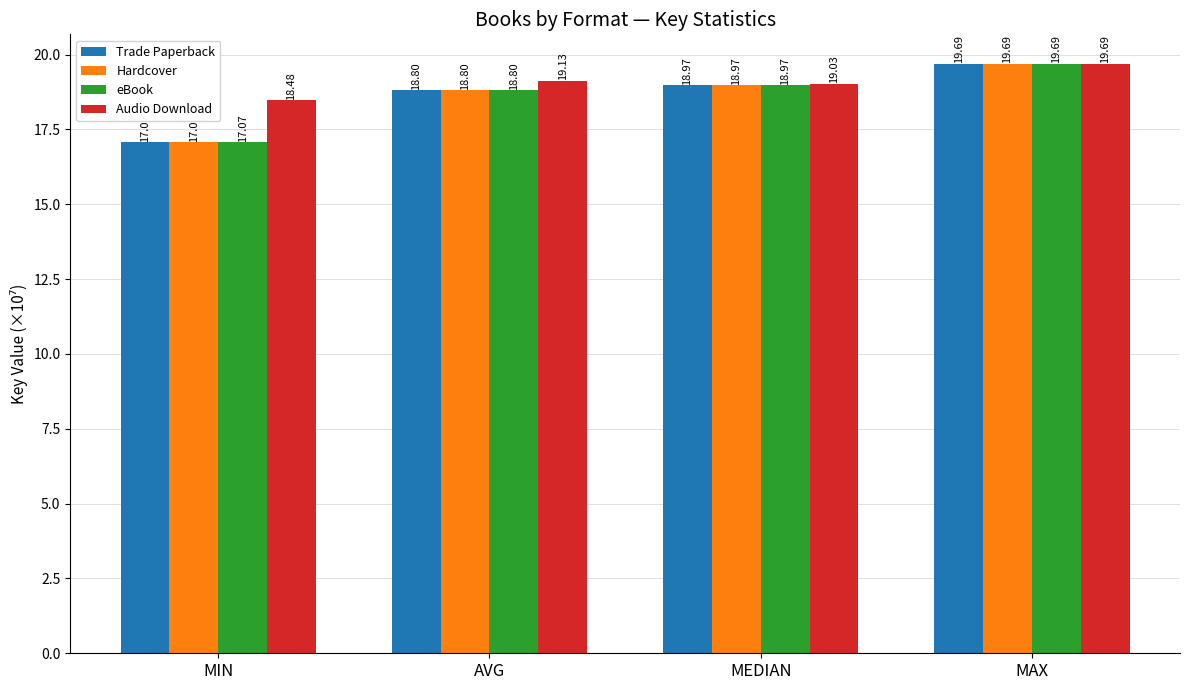

Is the value of Trade Paperback at MEDIAN greater than the value of Audio Download at MEDIAN?

No